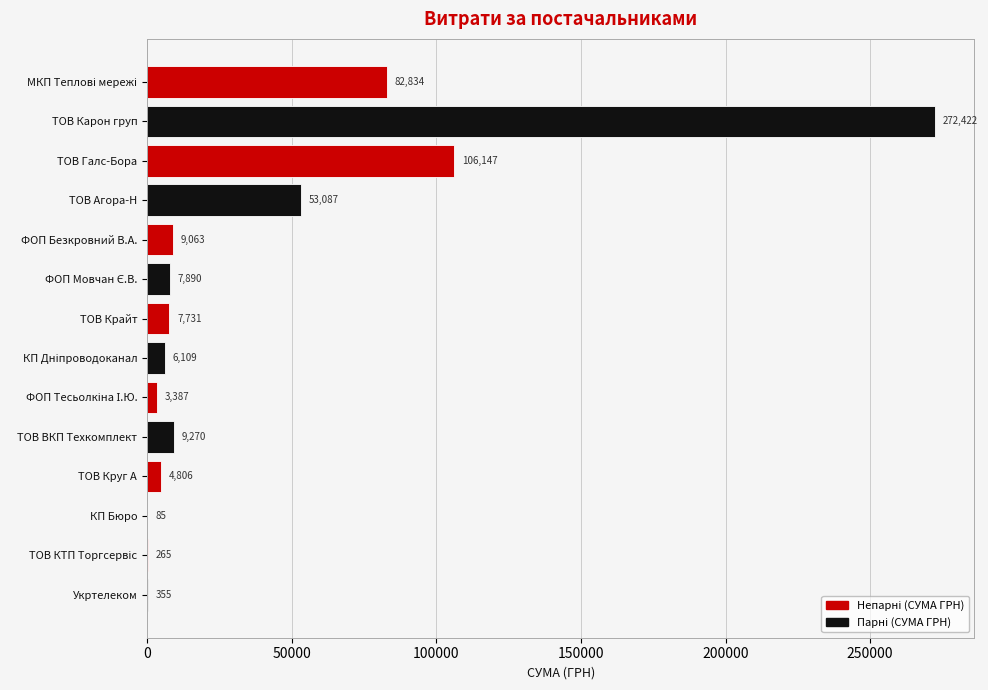

How many data points does each series have?

14